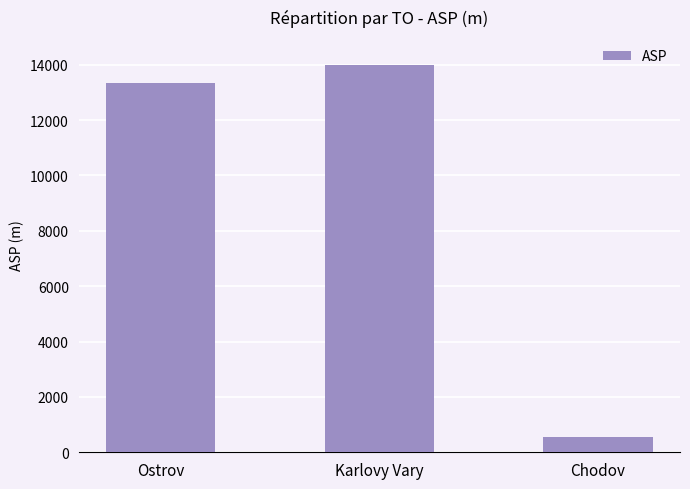

Are the bars grouped side by side (vs. stacked)?

No